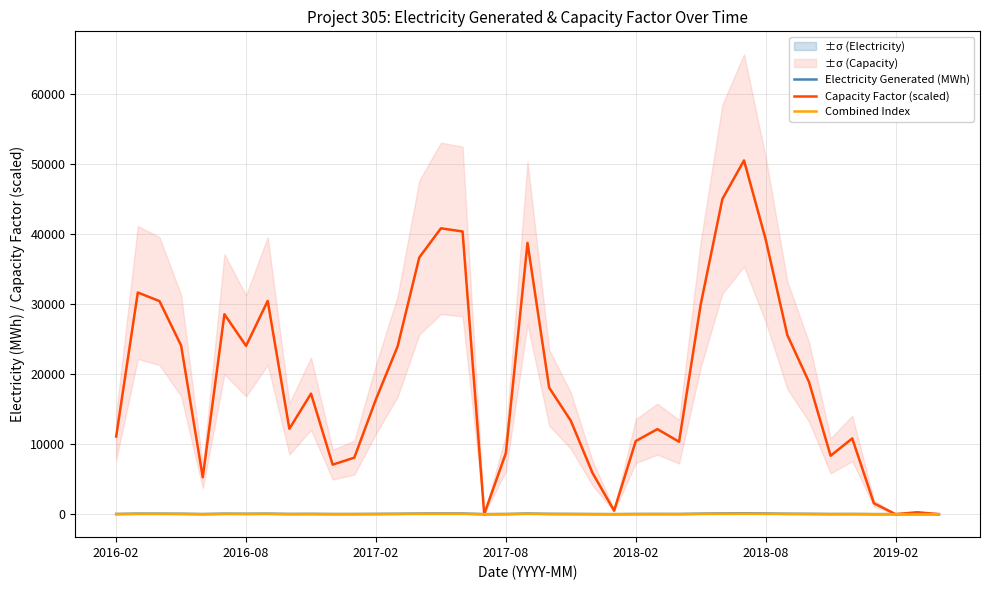

Does the chart display data point markers on the line(s)?

No